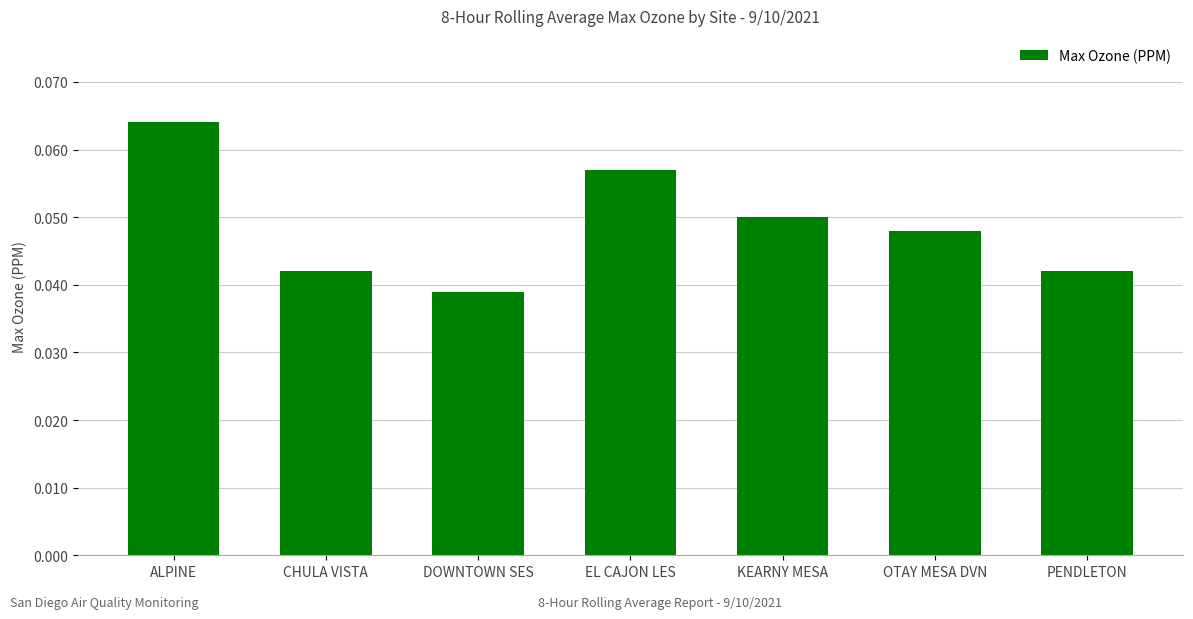

What is the sum of all values?

0.3